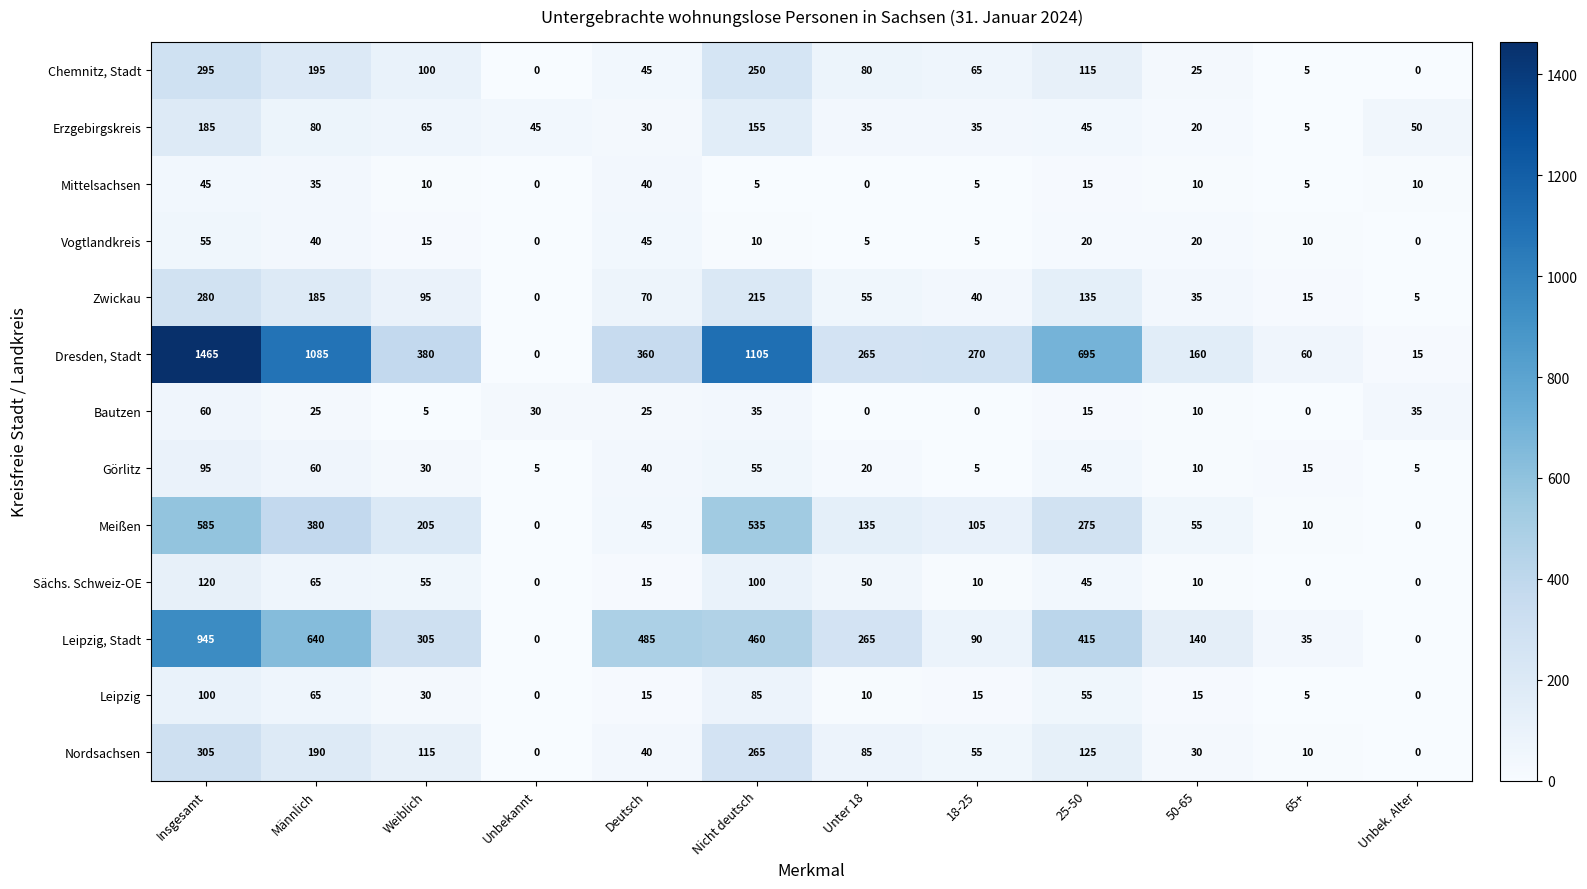

The Nordsachsen series shows 130 at Unter 18. True or false?

False